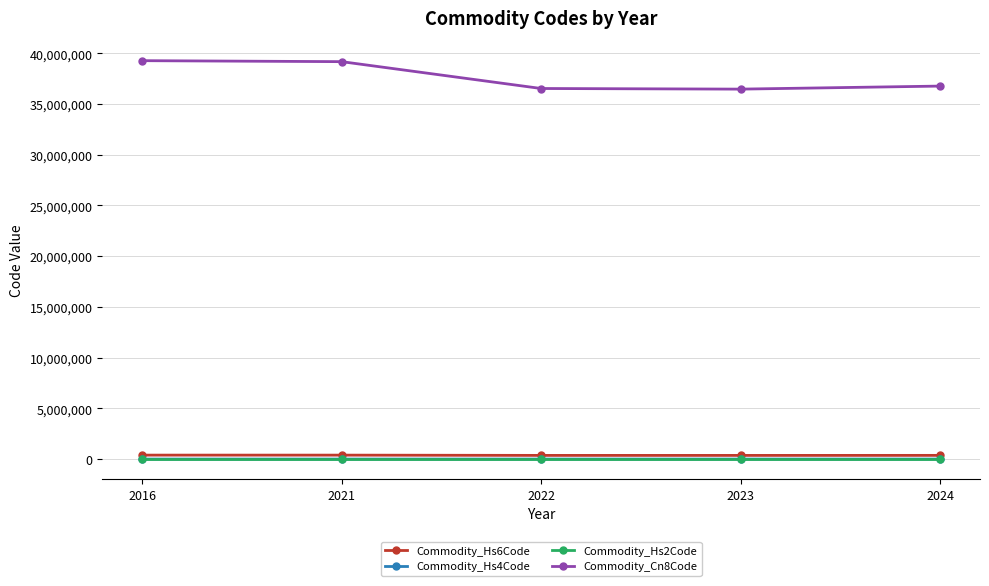

What is the sum of the Commodity_Hs6Code values at 2024 and 2022?

732906.7